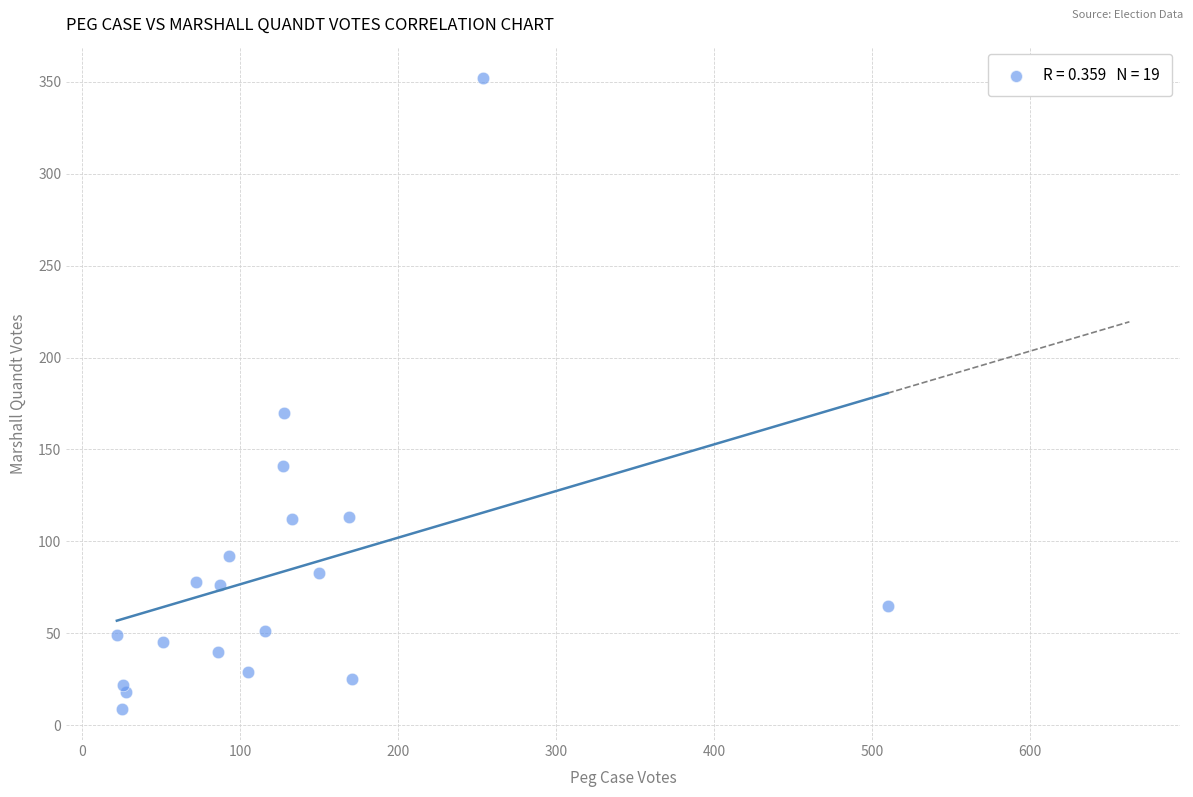

What Y value in the scatter plot is closest to 180?

170